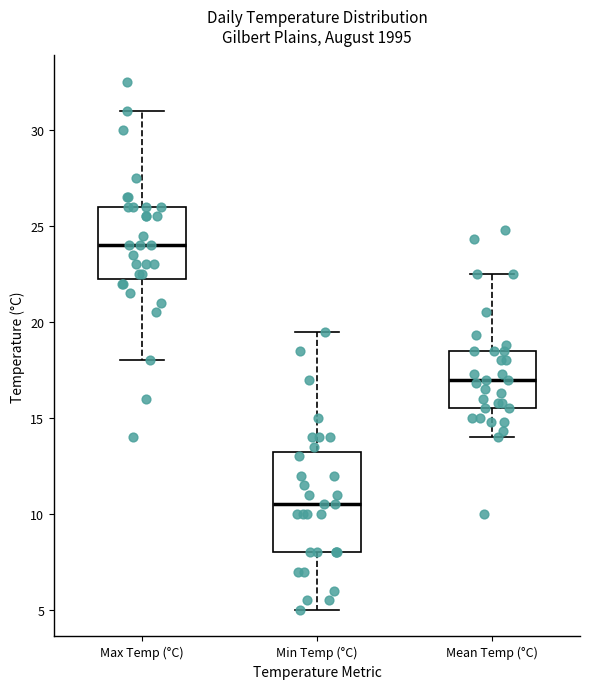

Where does the lower whisker of the box for Mean Temp (°C) end on the y-axis? The values are not printed on the chart, so give them approximately, as read against the axis.

14.0